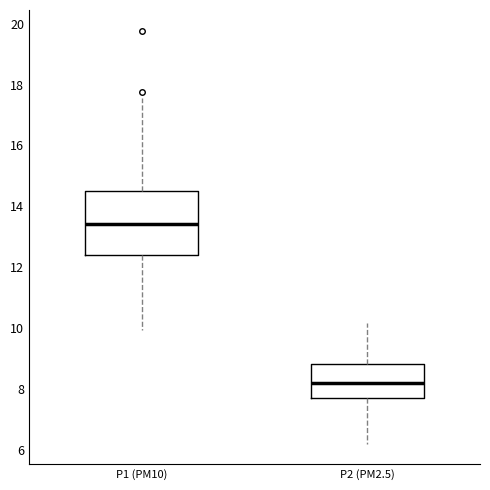

Reading left to right, read every box against the y-axis: the position of its median line, the range the box covers, and the ends of its whiskers. The values are not printed on the chart, so give them approximately, as read against the axis.

P1 (PM10): median 13.4, box 12.4 to 14.6, whiskers 10.0 to 17.6
P2 (PM2.5): median 8.2, box 7.8 to 8.8, whiskers 6.2 to 10.2